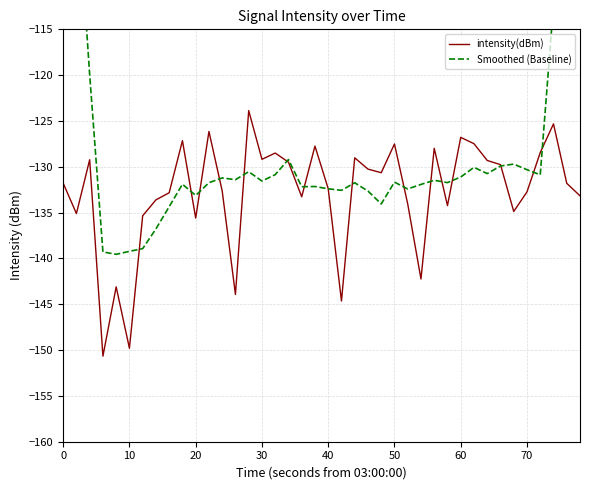

The value of intensity(dBm) at 50 is -73.3. True or false?

False